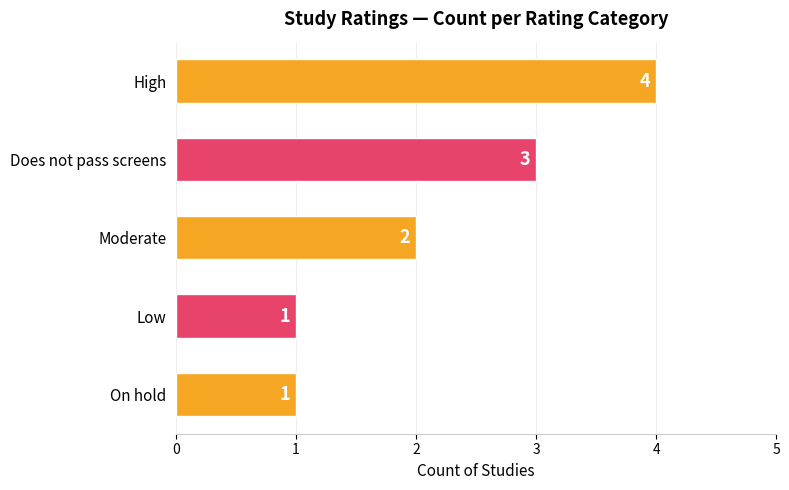

Reading top to bottom, extract all data points from this chart.

4	3	2	1	1